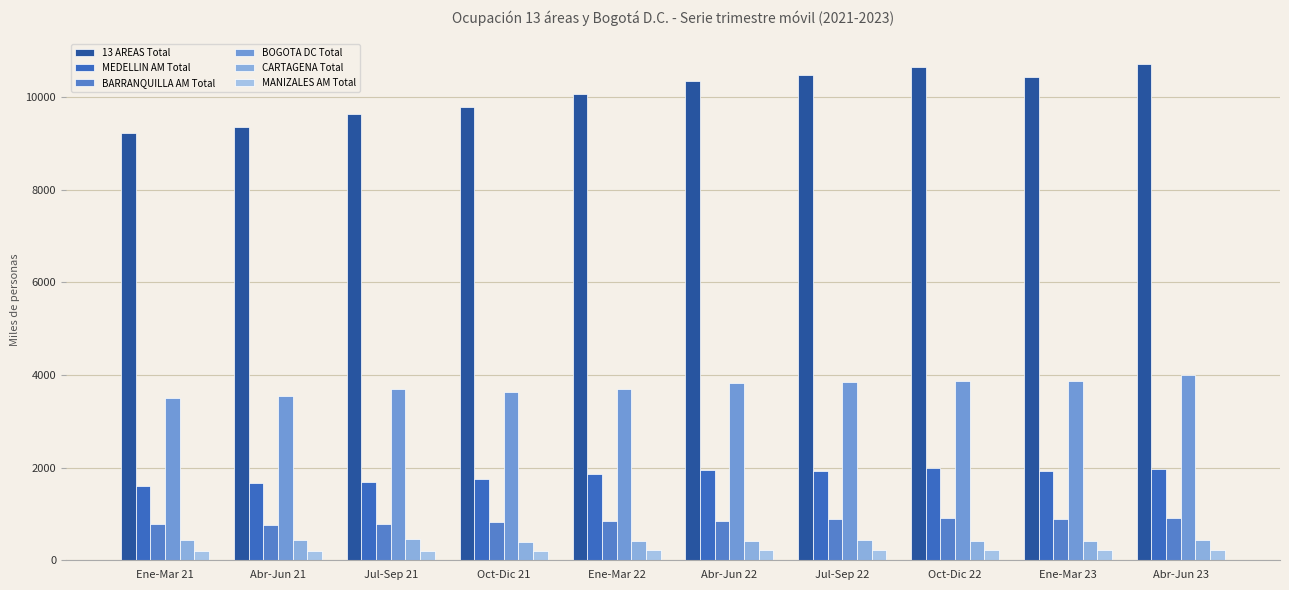

At which label is CARTAGENA Total closest to 426?

Abr-Jun 23